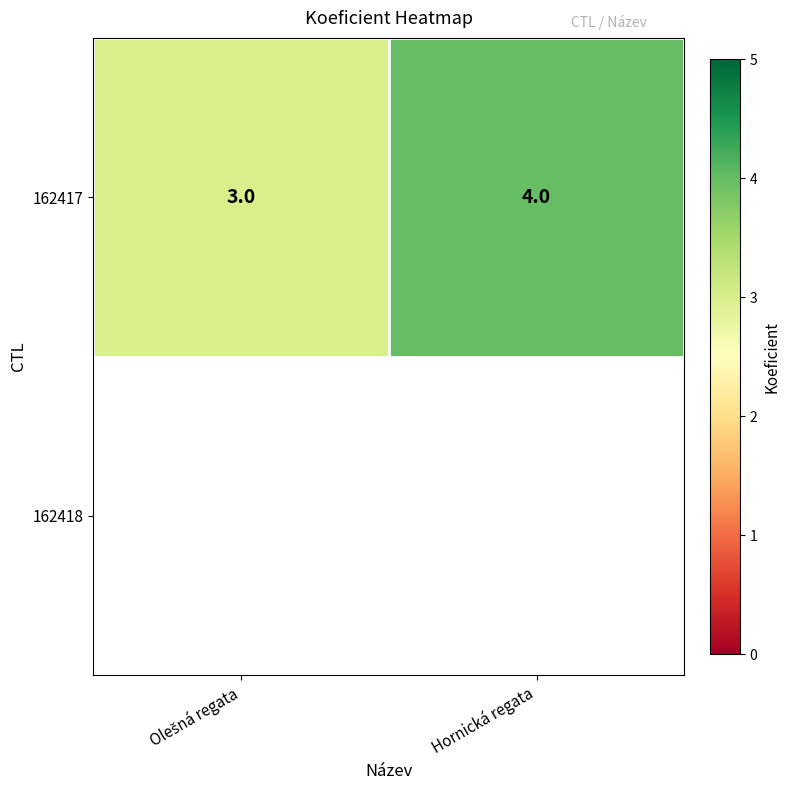

Reading left to right, extract all data points from this chart.

Olešná regata=3	Hornická regata=4